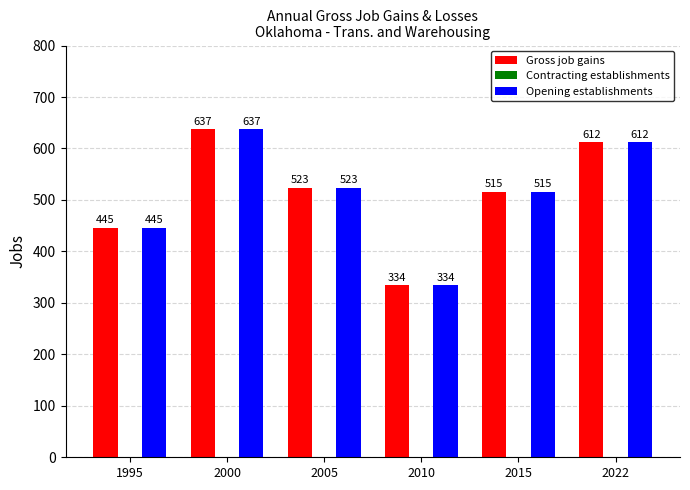

Where is Opening establishments nearest to the value 485?

2015